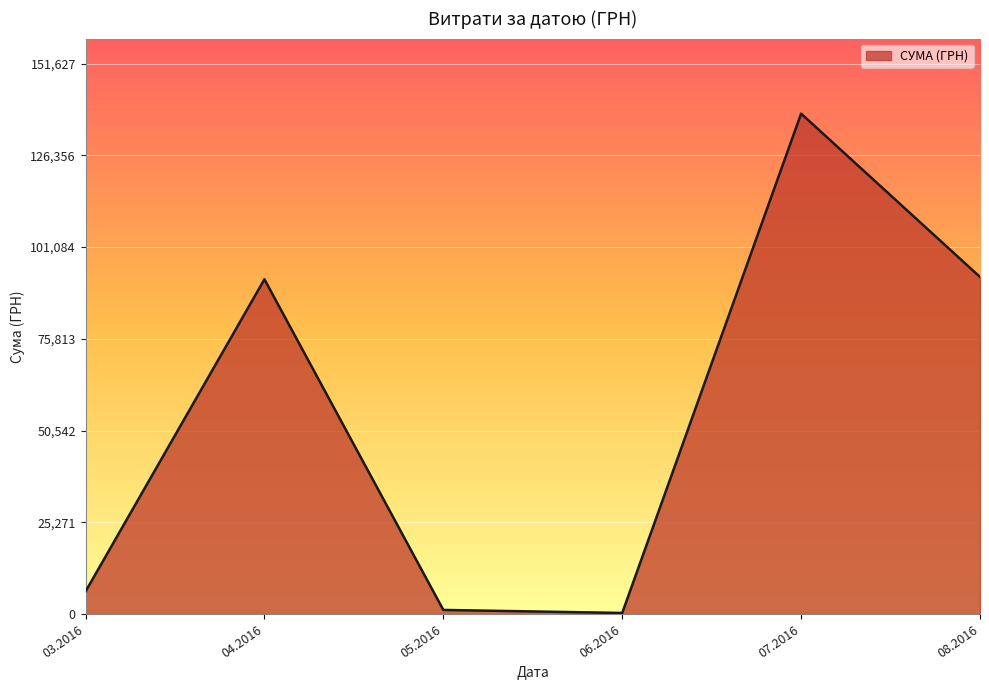

What is the sum of all values?

330564.5